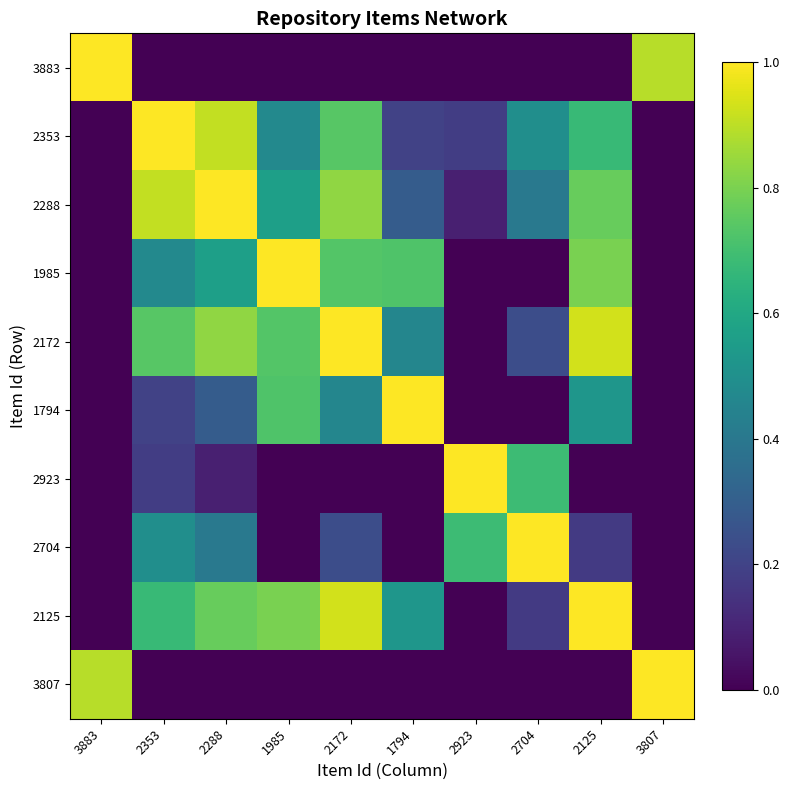

Between 2172 and 3807, which is larger?

3807